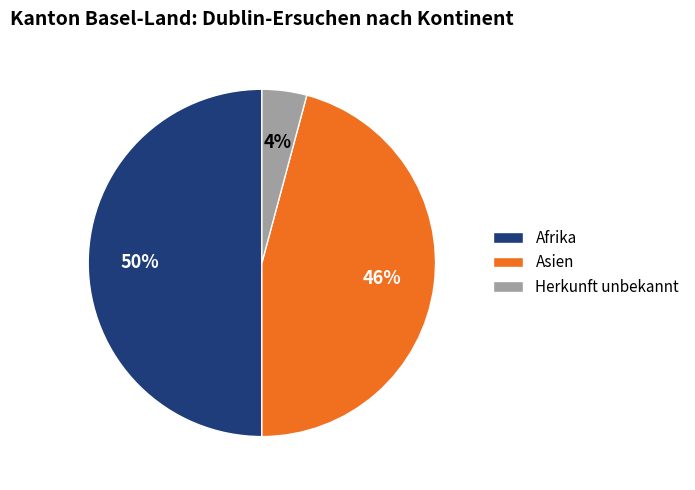

Count the number of slices in the pie.

3